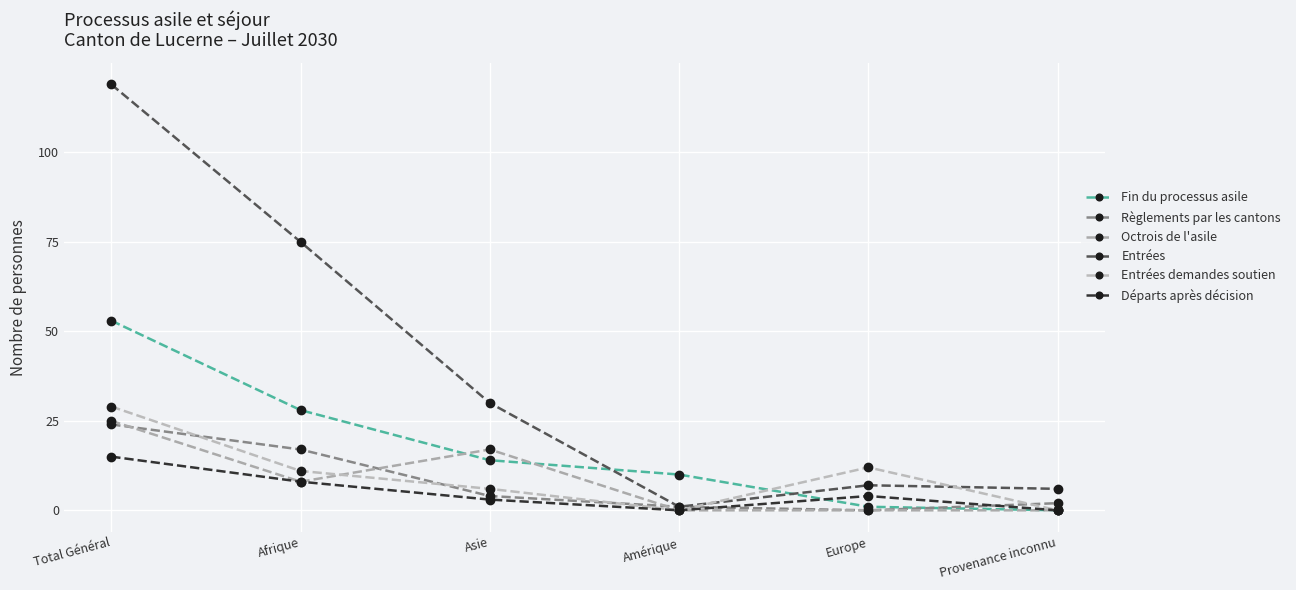

True or false: Entrées demandes soutien and Entrées cross at least once.

True